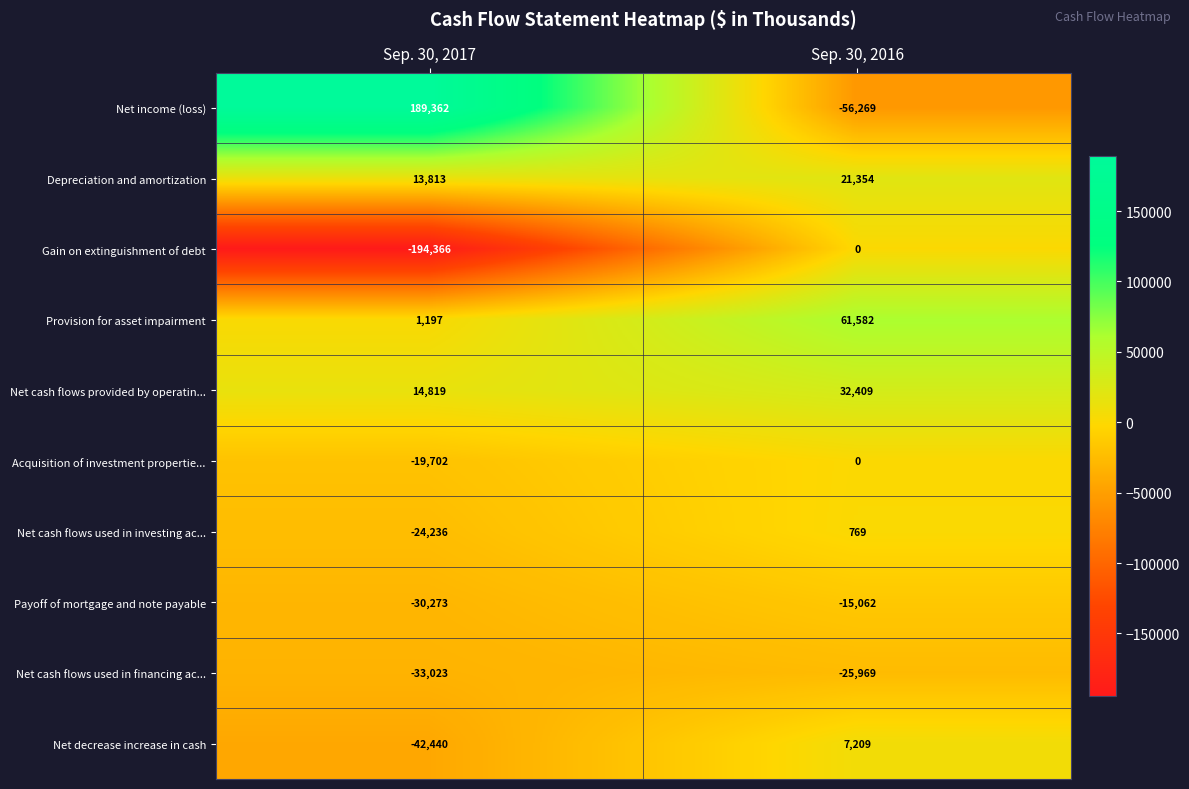

Where is Net income (loss) nearest to the value 66546?

Sep. 30, 2016